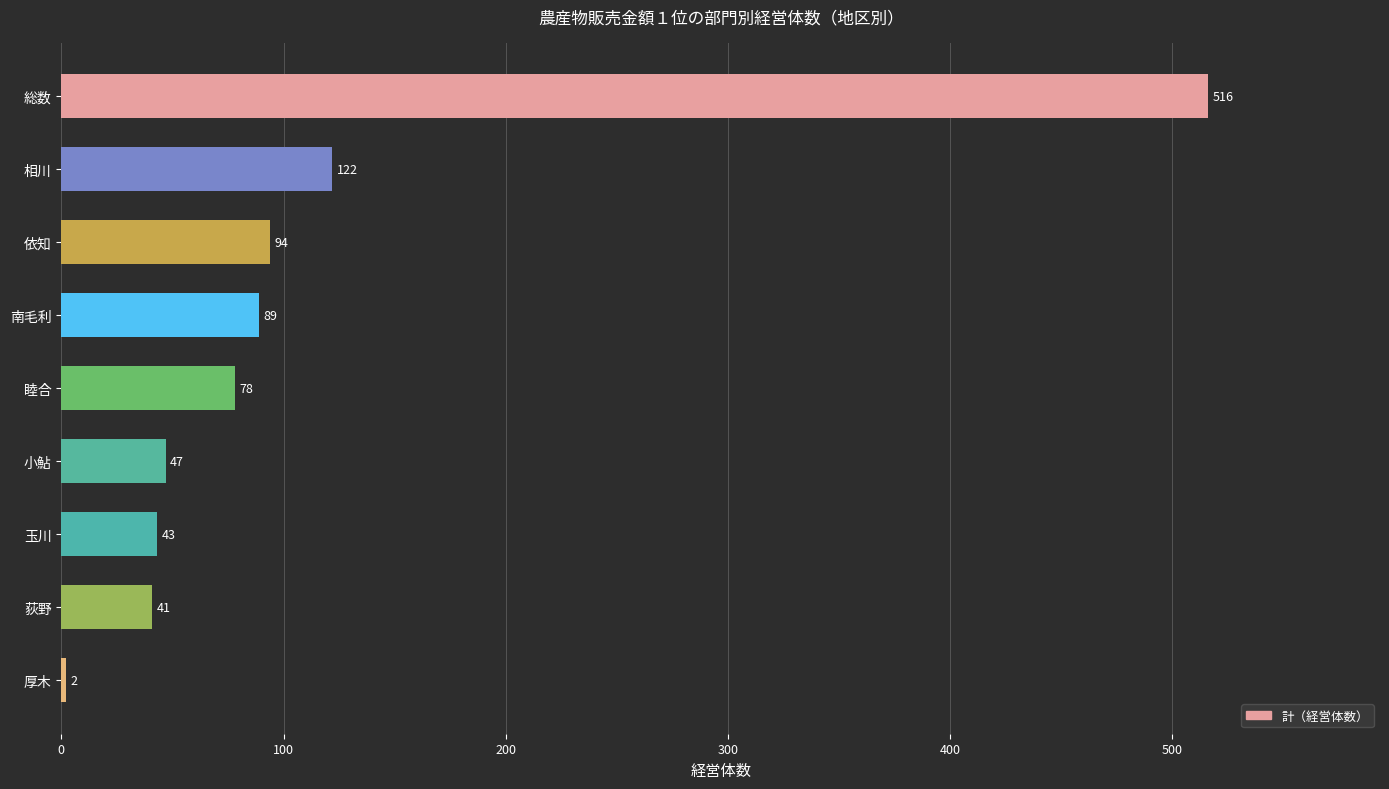

What is the approximate value at 総数?

516